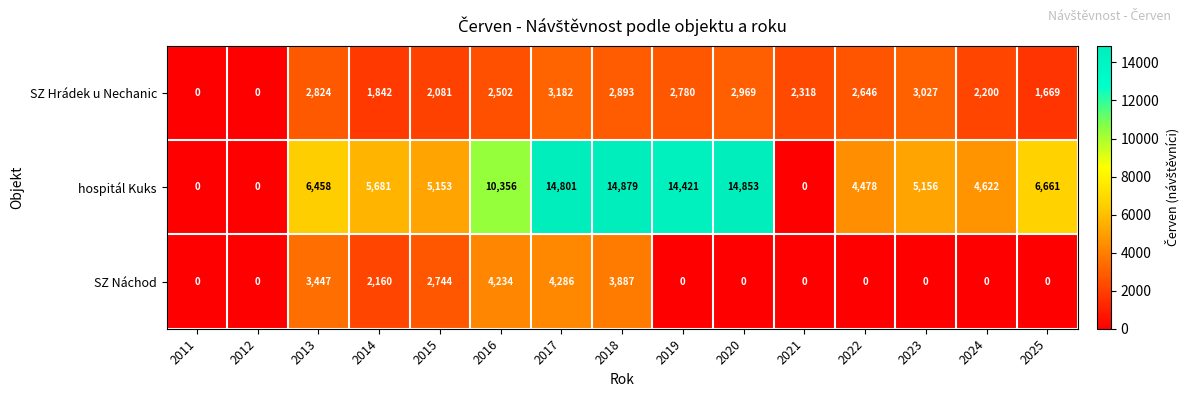

What is the maximum value for hospitál Kuks?

14879